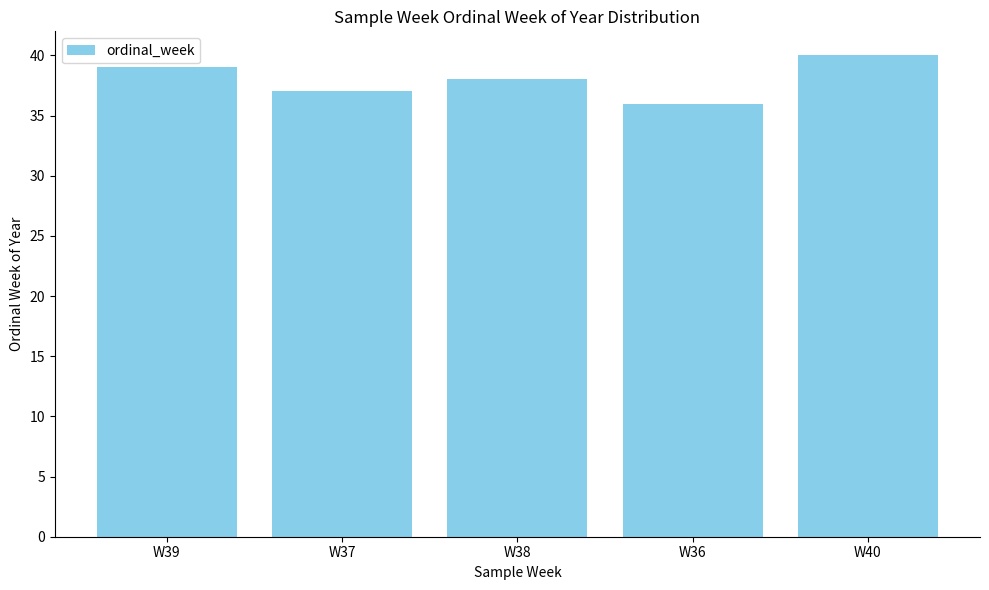

Is it true that the value at W38 is 38?

True